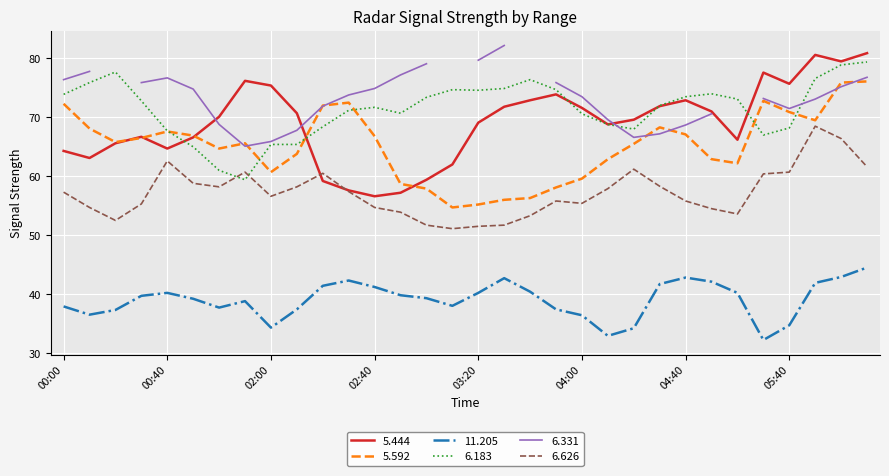

What is the maximum value for 5.592?

76.1